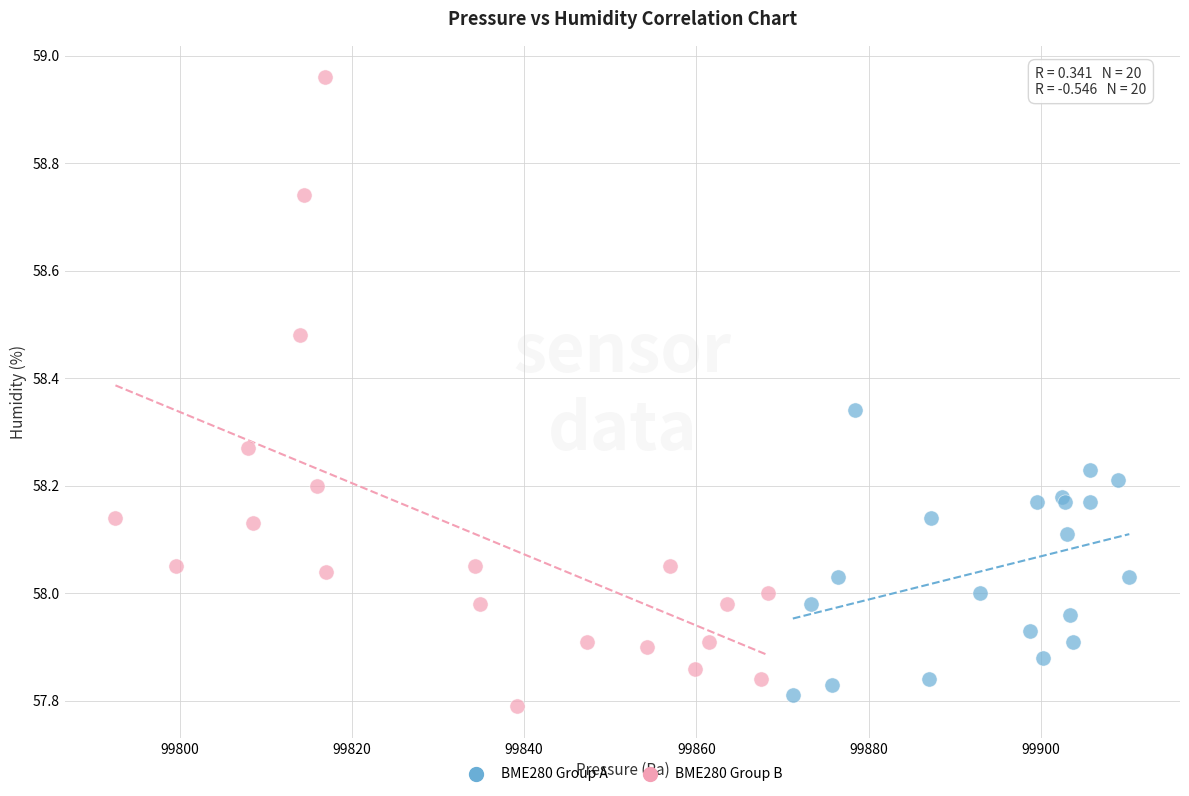

Which series contains the highest Y value?

BME280 Group B